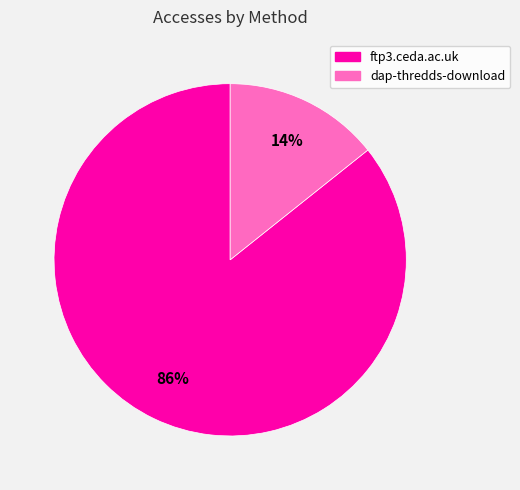

Rank the categories by value from lowest to highest.

dap-thredds-download, ftp3.ceda.ac.uk